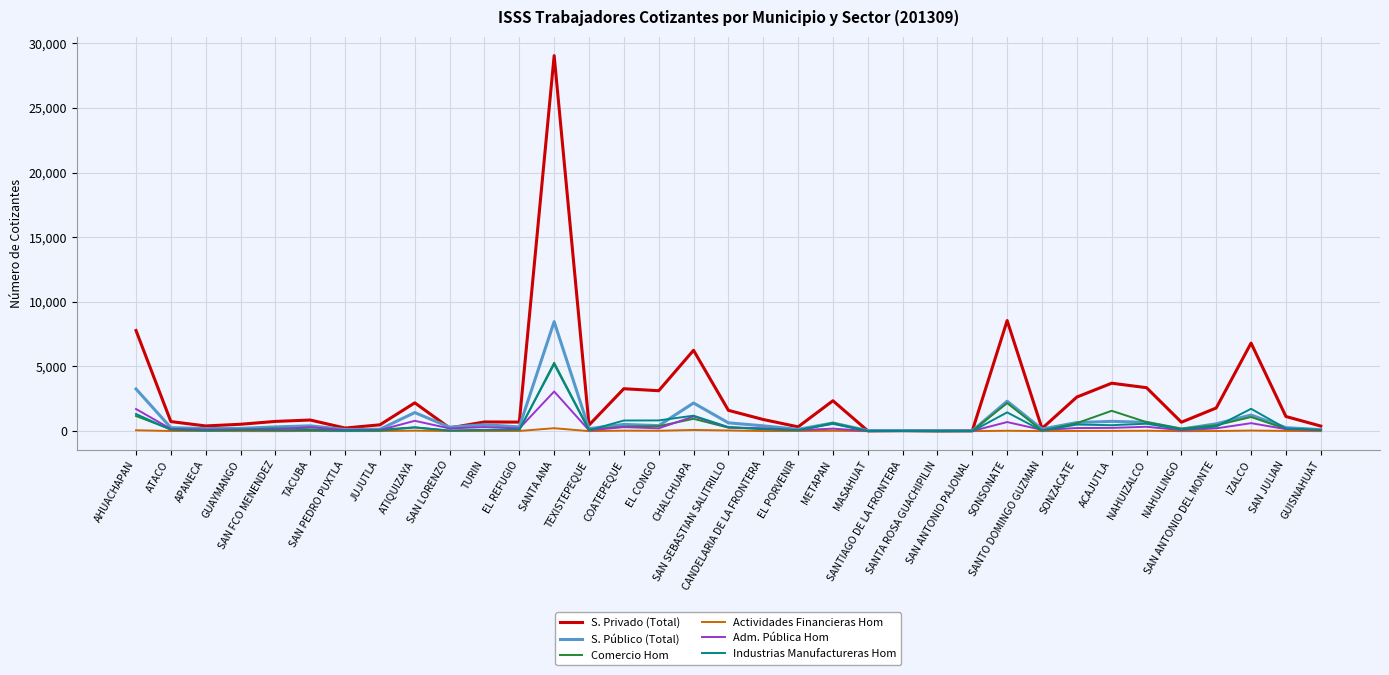

At how many categories does at least one series exceed 25251?

1